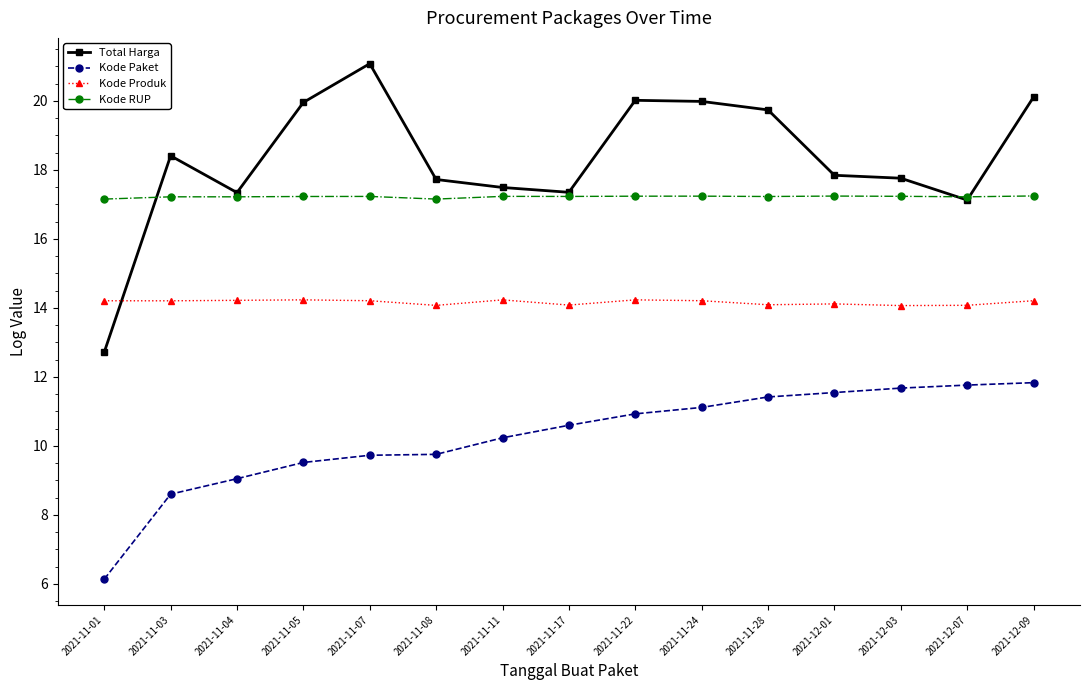

List the series in order of their peak value, highest first.

Total Harga, Kode RUP, Kode Produk, Kode Paket